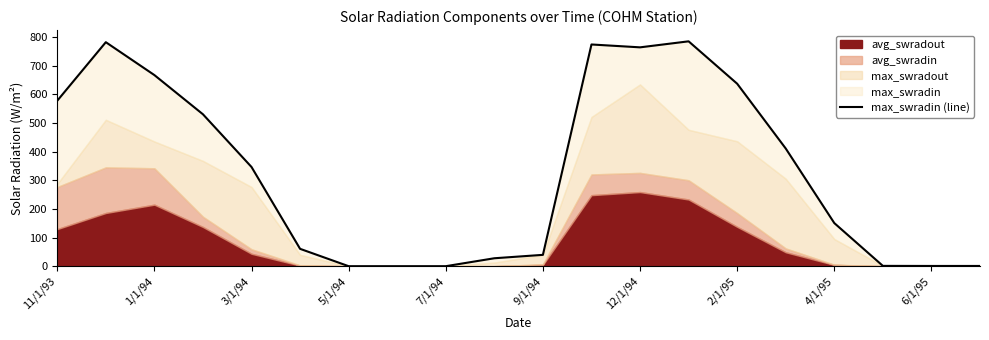

True or false: the data has more than 2 interior local peaks.

True